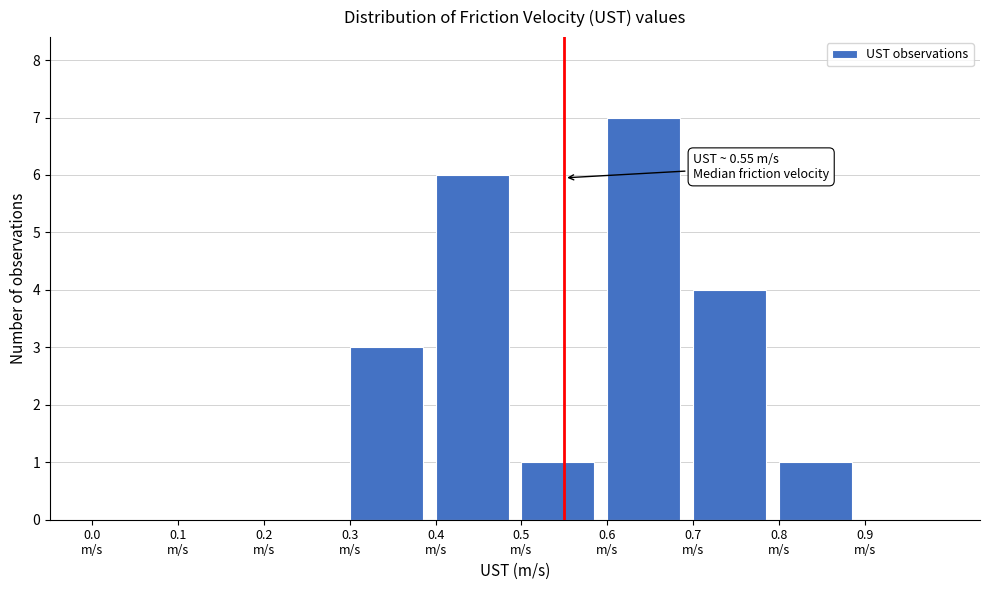

Which range on the x-axis has the tallest bar?

0.6 to 0.7